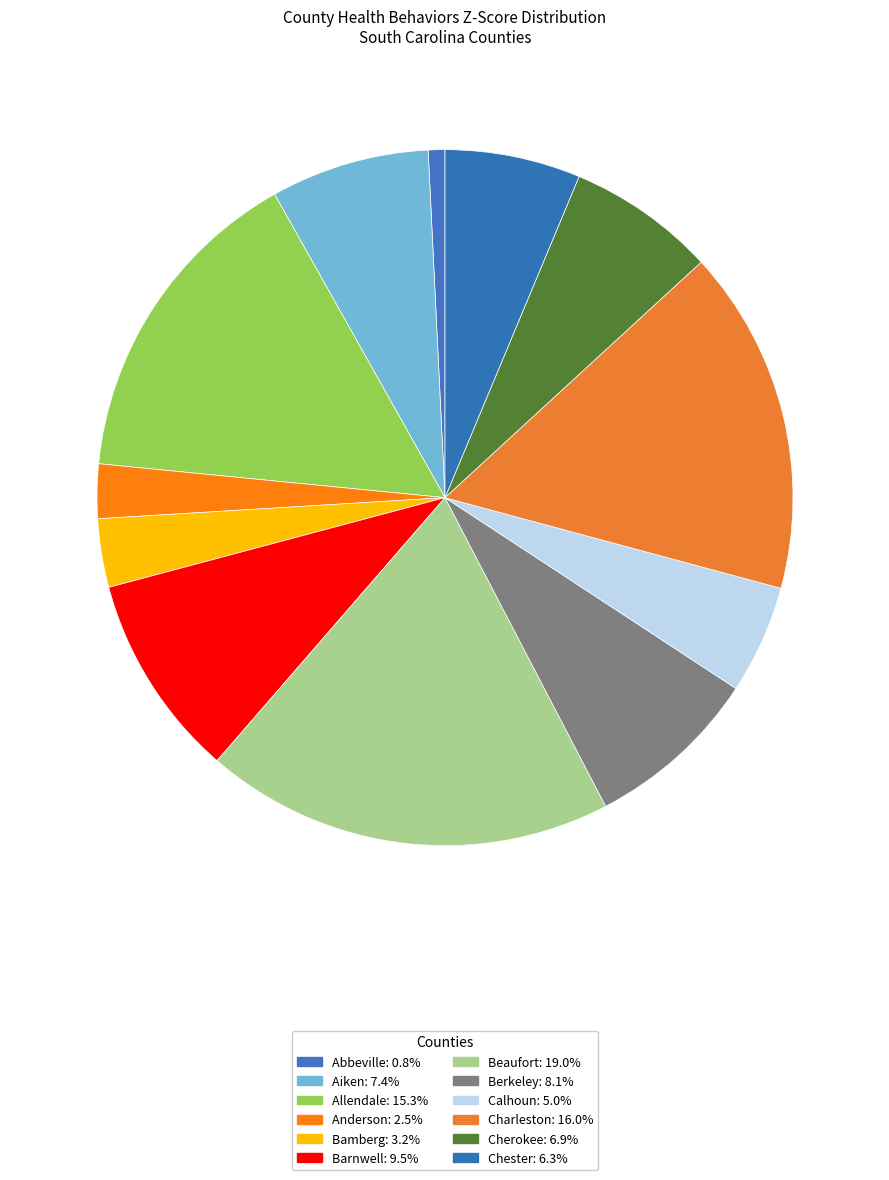

Do Charleston and Calhoun together represent more than half of the pie?

No